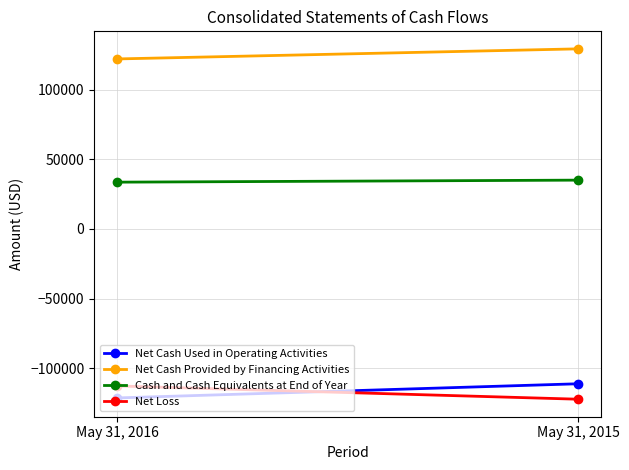

At which label is Net Cash Used in Operating Activities closest to -116394?

May 31, 2016